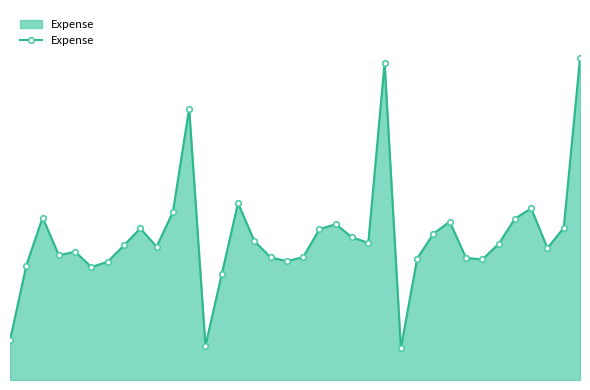

What is the greatest value displayed?

14565090.0